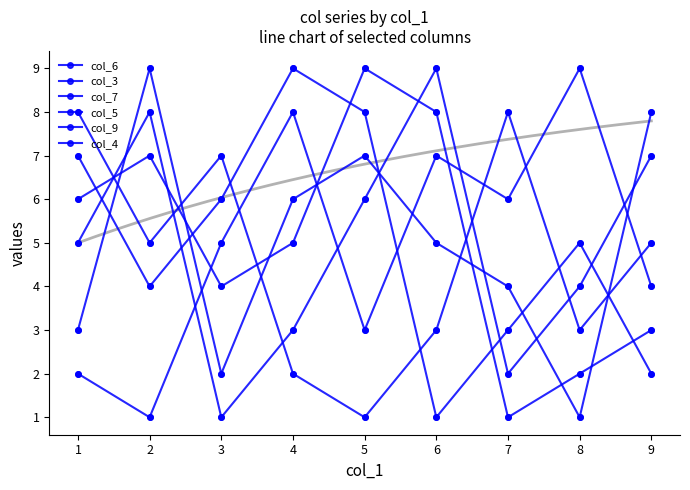

Which series reaches the minimum Y coordinate?

col_6